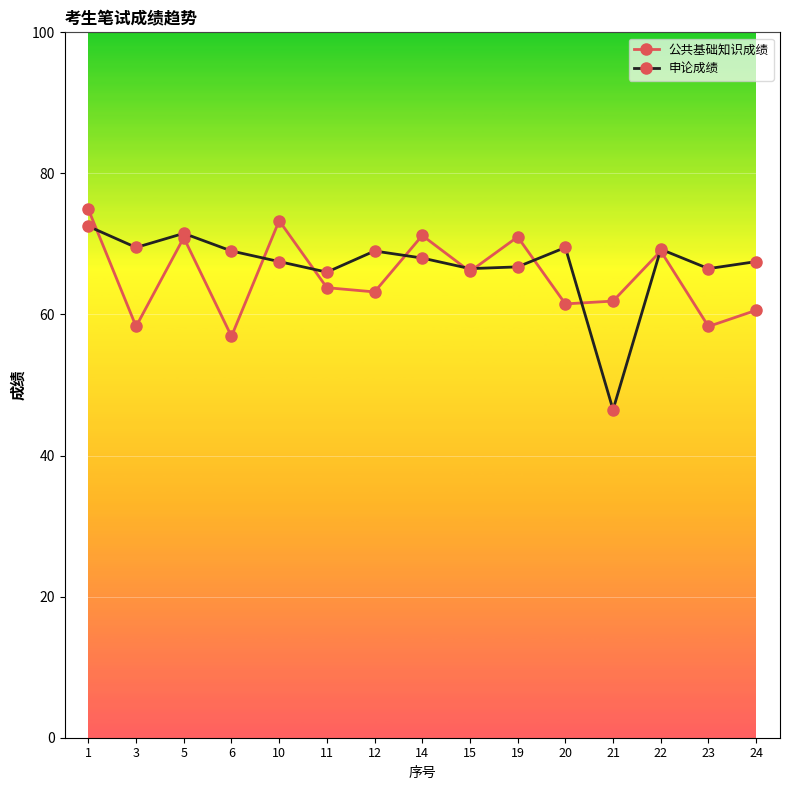

Which category has the highest value in the 公共基础知识成绩 series?

1